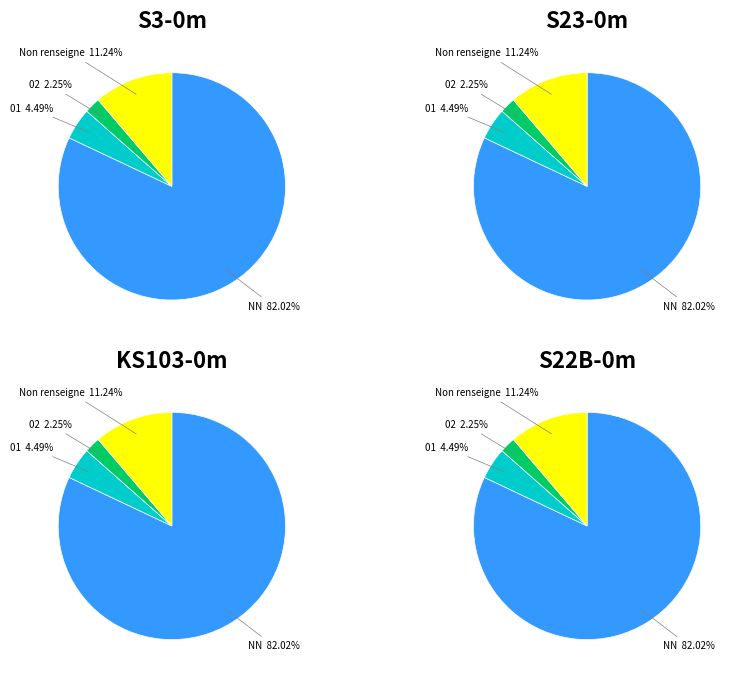

Is it true that 01 is 1% of the pie?

False